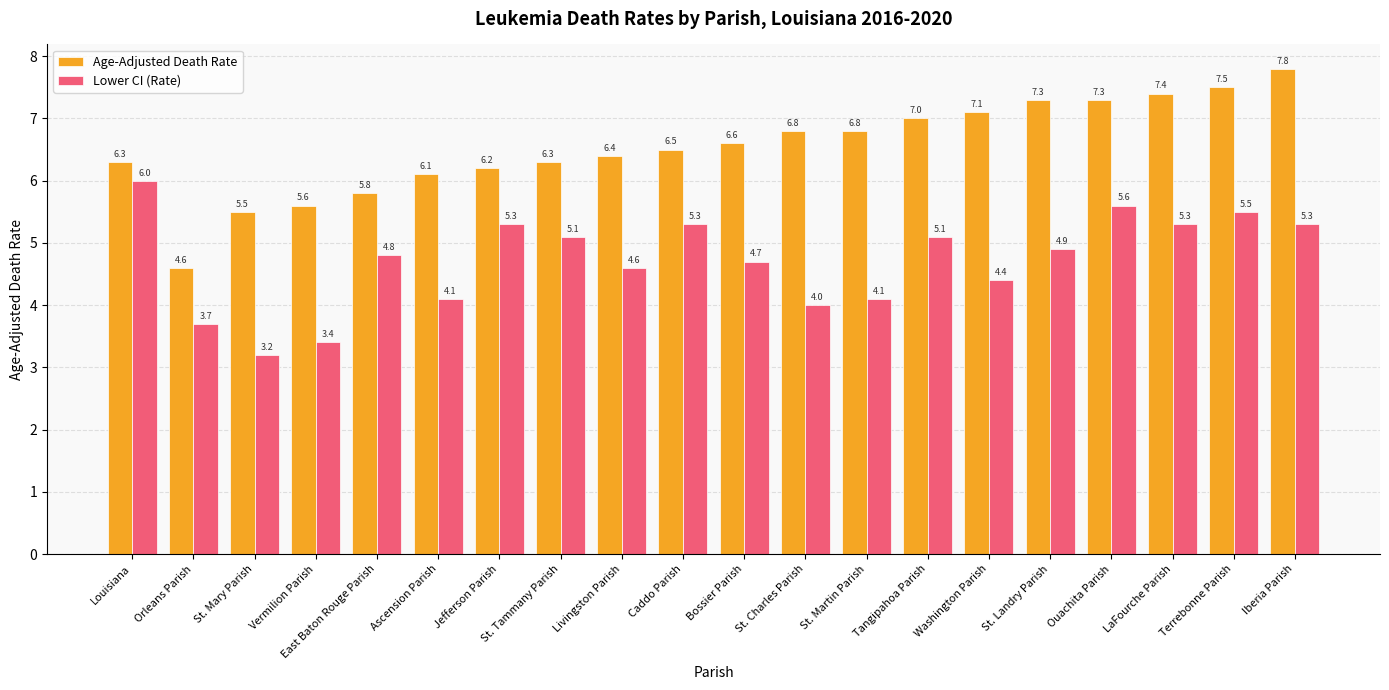

What is the label of the 6th bar from the right?

Washington Parish